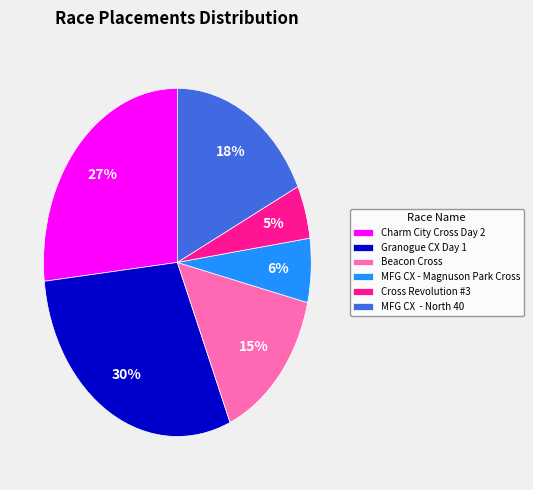

Is there a majority slice in this chart?

No